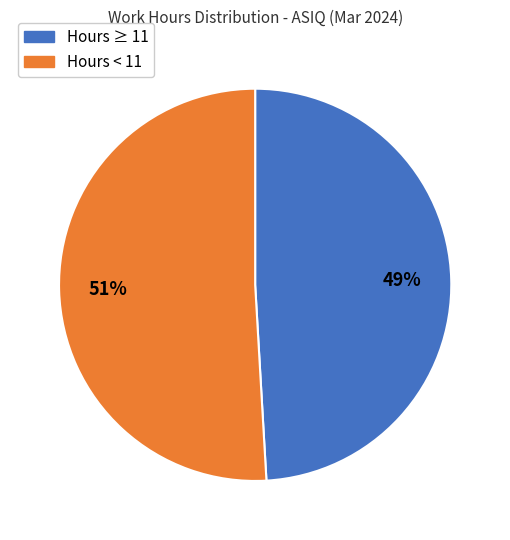

Does any single category account for the majority?

Yes